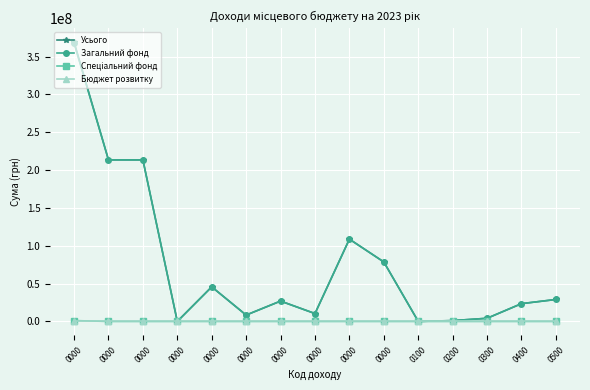

What is the value of the Усього point at the 8th from the left?

369055280